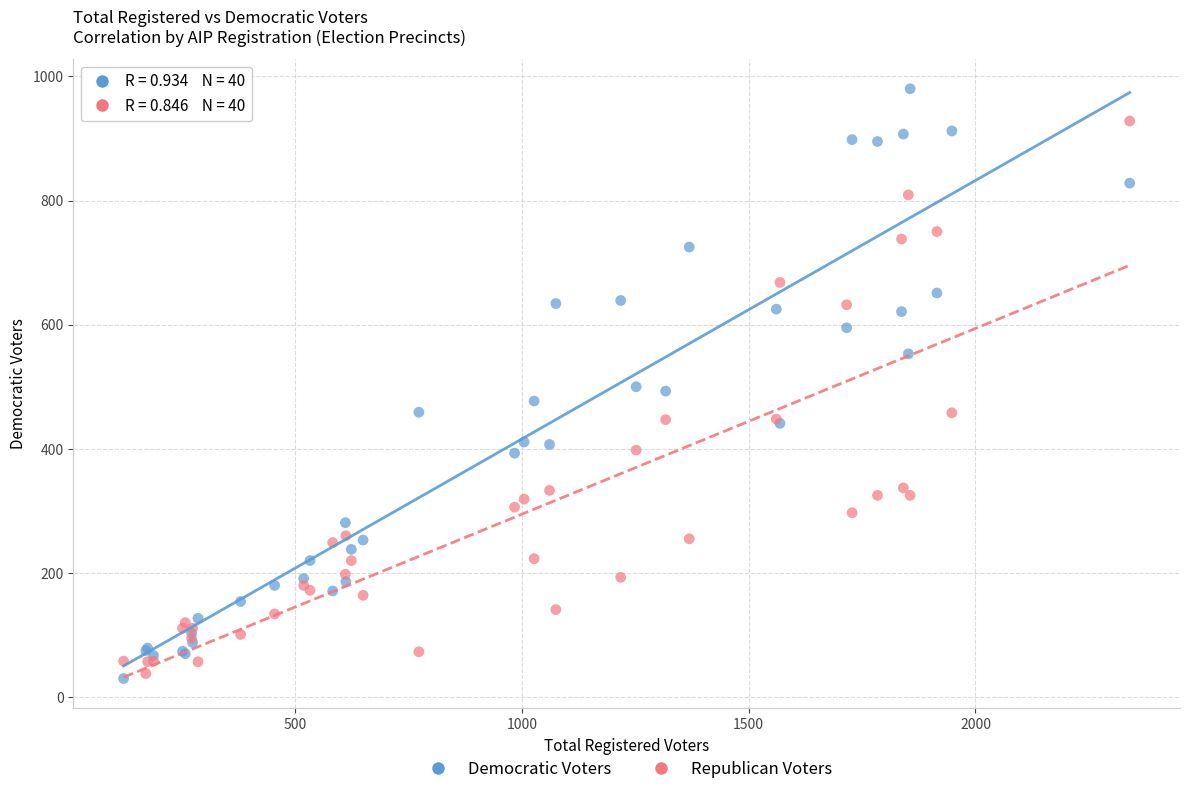

Which series reaches the maximum Y coordinate?

Democratic Voters